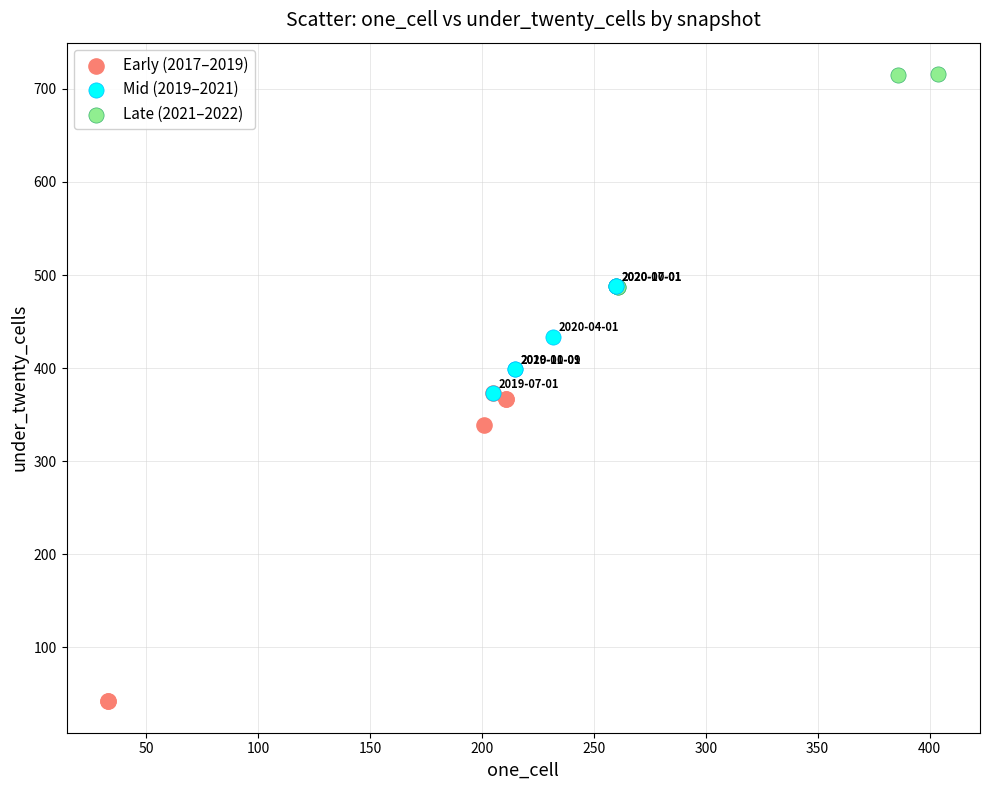

Which series reaches the minimum Y coordinate?

Early (2017–2019)